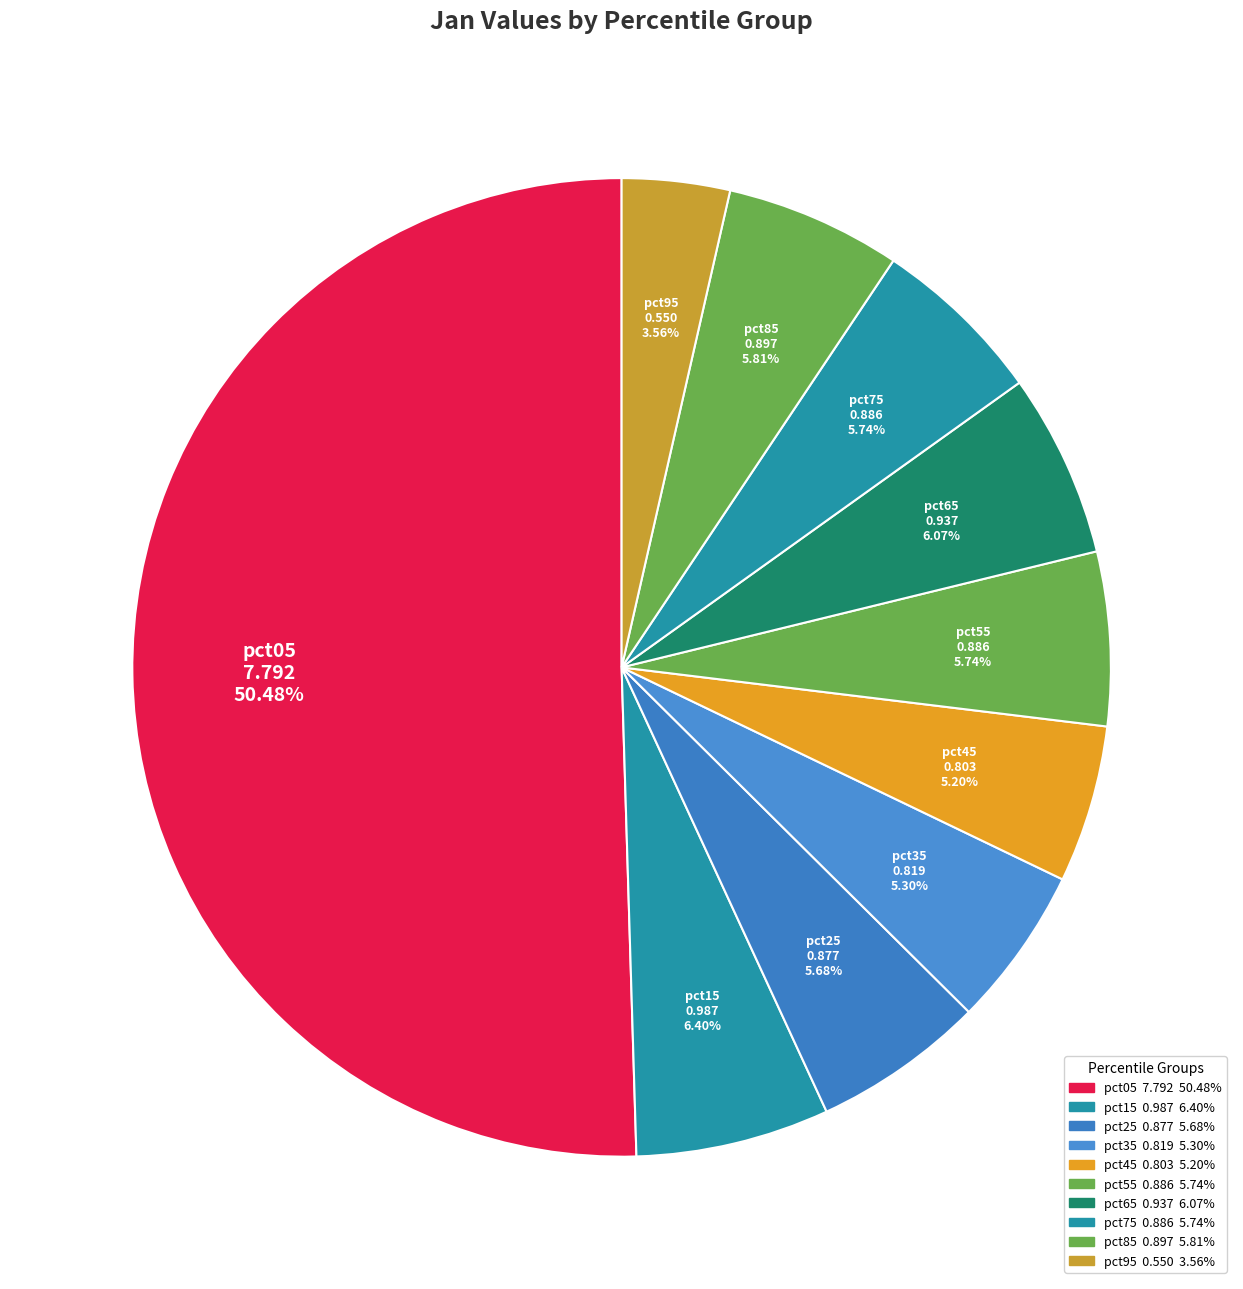

Count the number of slices in the pie.

10